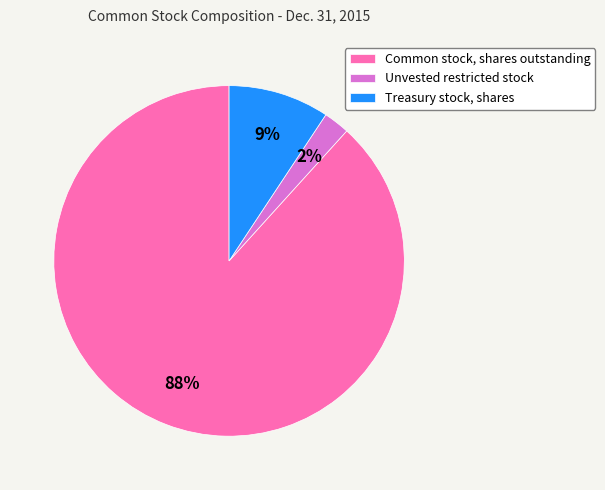

Rank the categories by value from highest to lowest.

Common stock, shares outstanding, Treasury stock, shares, Unvested restricted stock